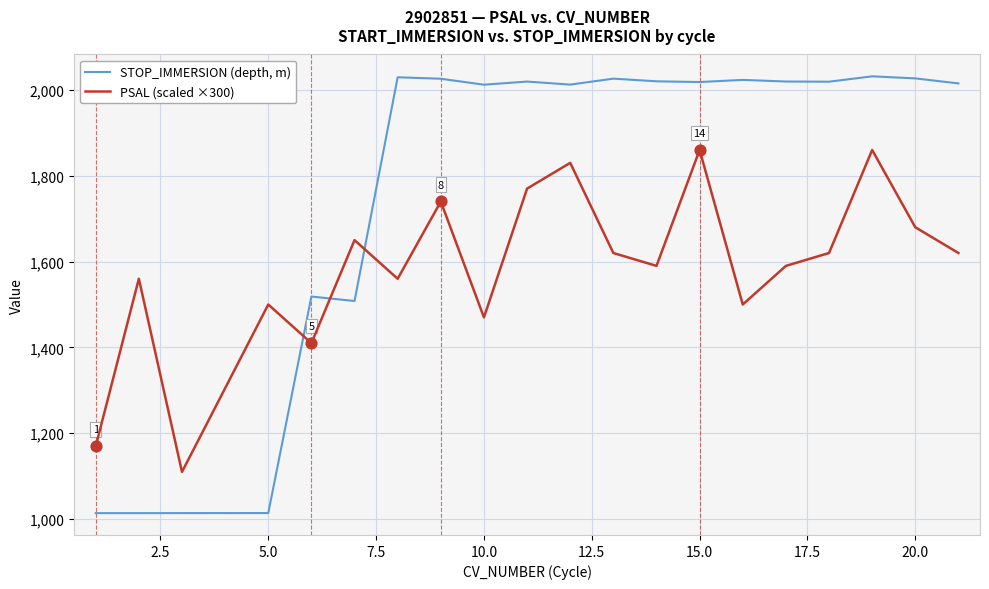

How many intersections are there between STOP_IMMERSION (depth, m) and PSAL (scaled ×300)?

3